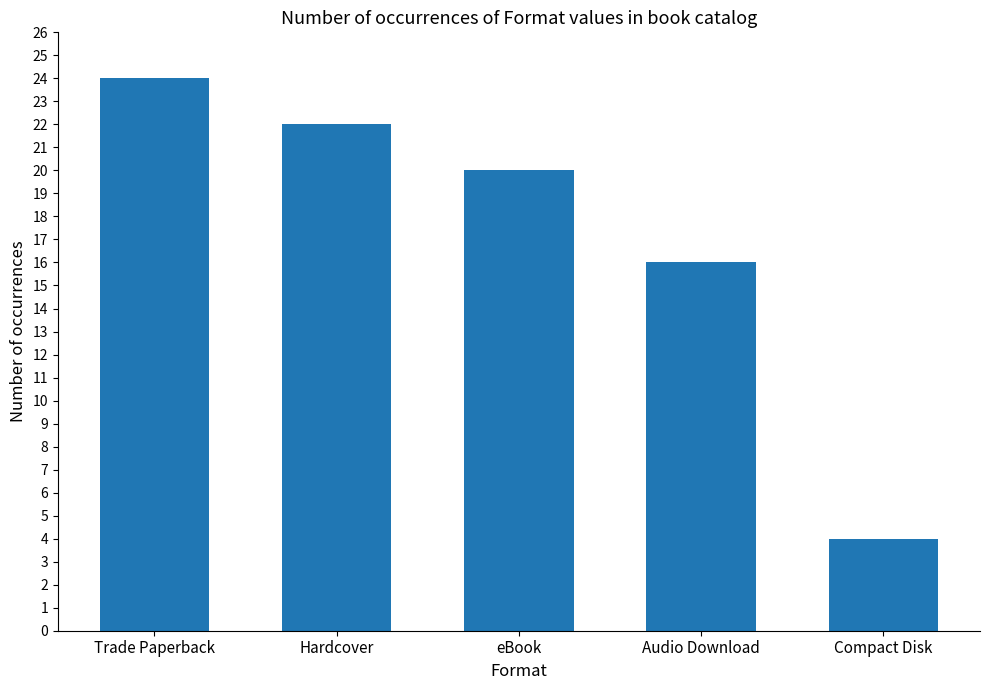

Count the values in the range 16 to 22.

3